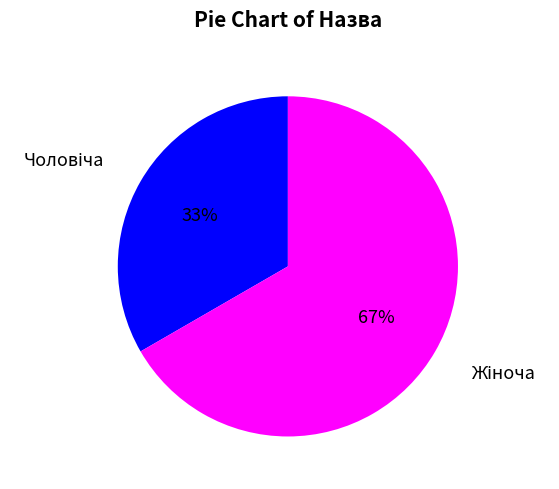

Is there any slice that represents more than half of the pie?

Yes